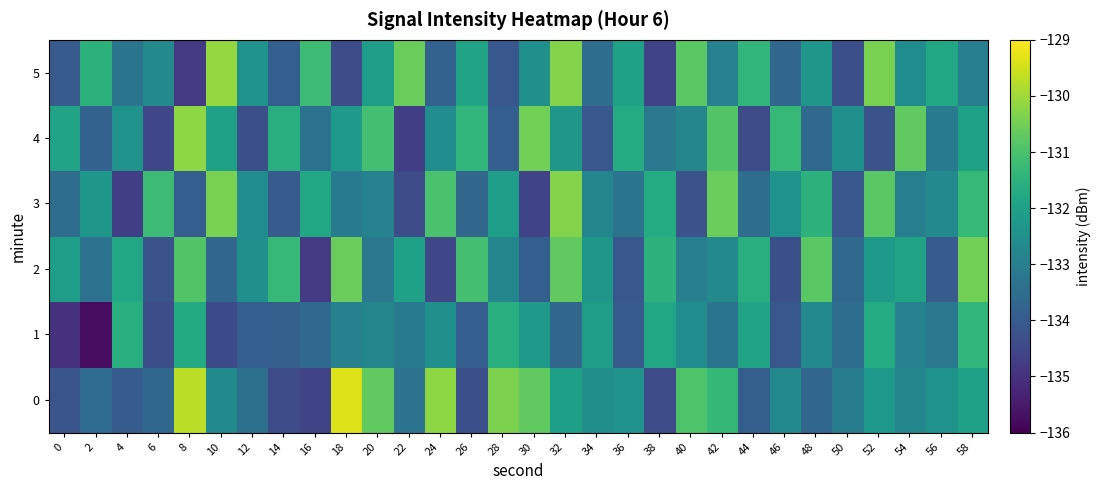

What is the difference between the highest and lowest values at 2?

4.3